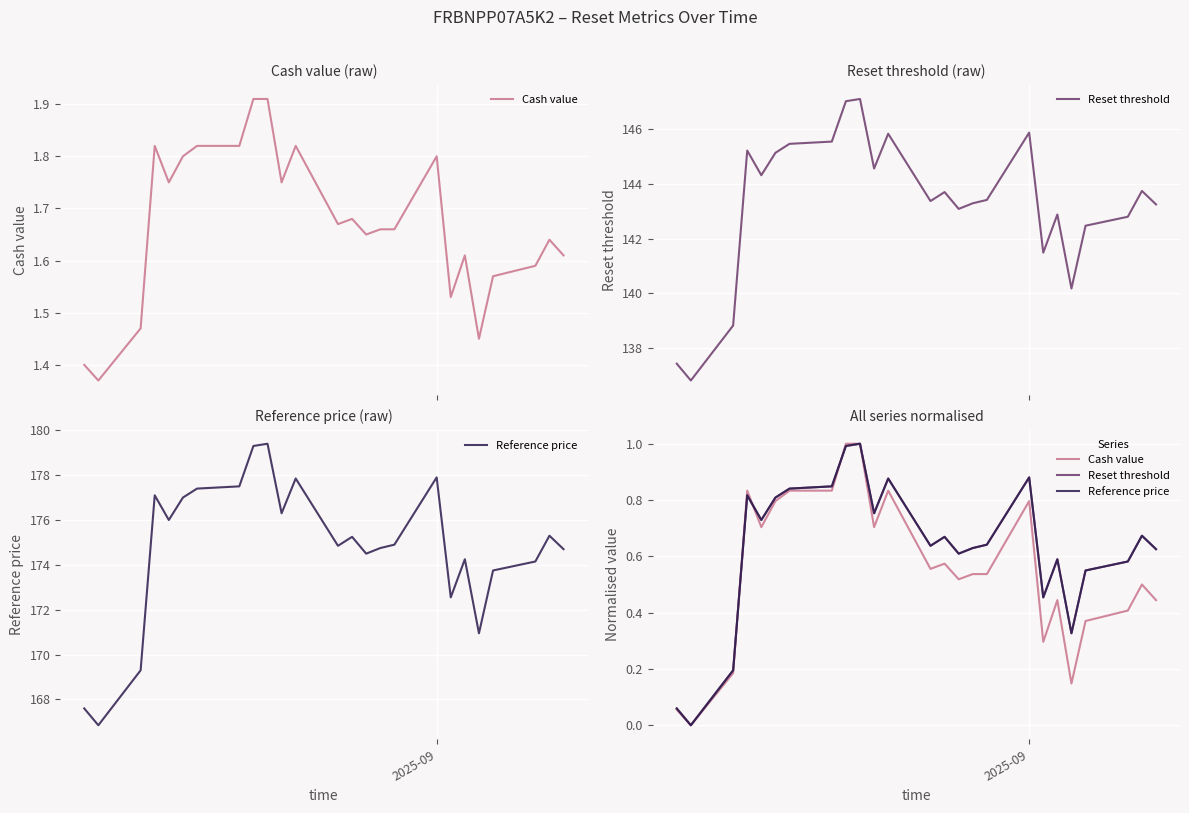

True or false: Cash value has more than 1 interior local peaks.

True